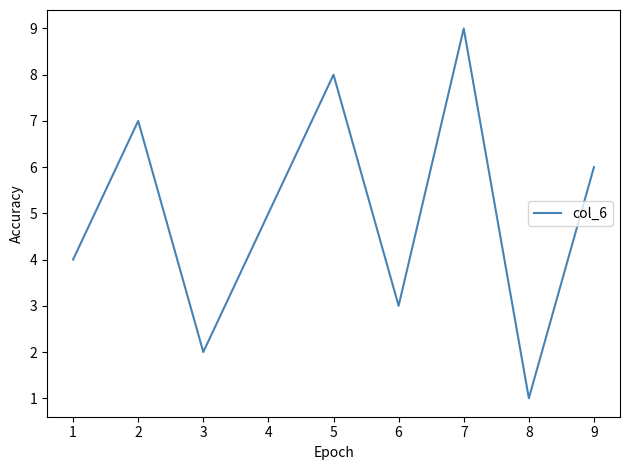

Count the values in the range 3 to 7.

5